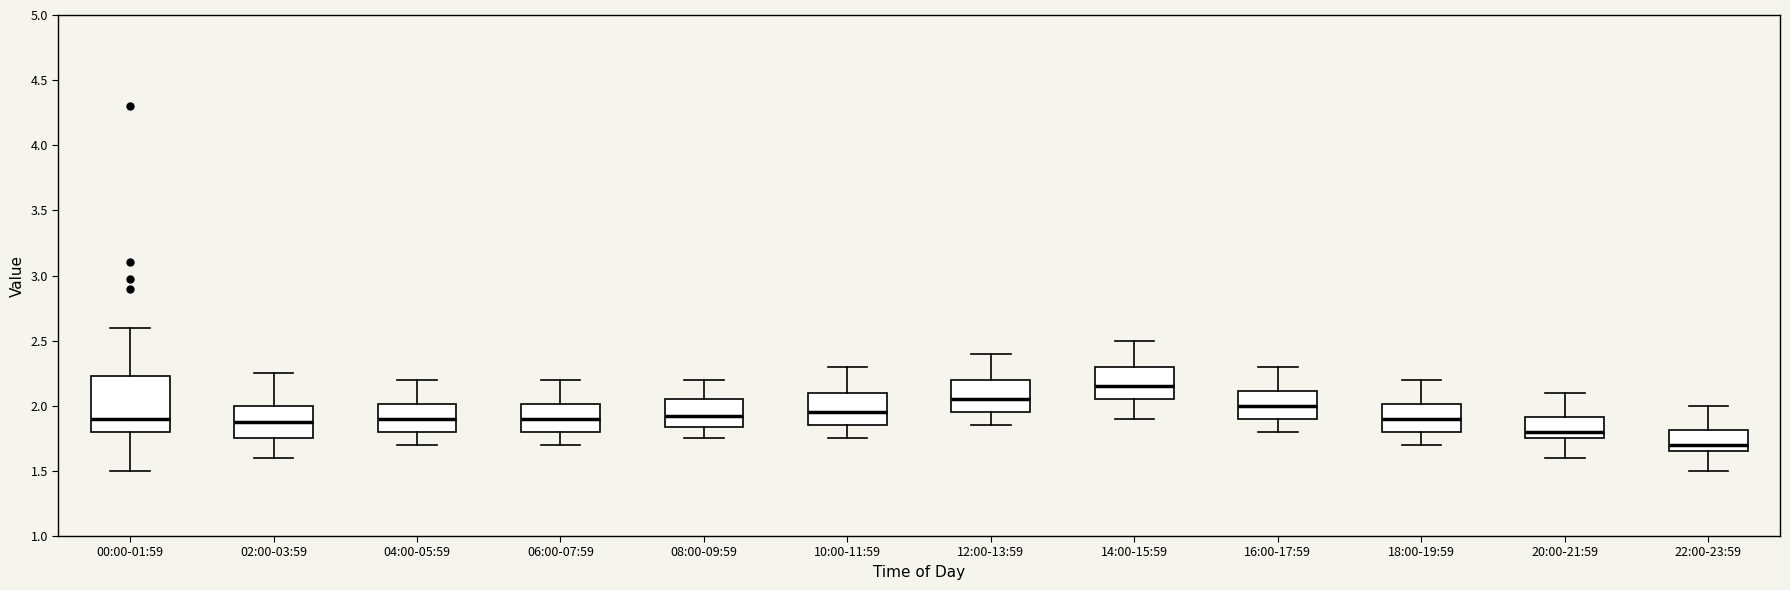

Reading left to right, read every box against the y-axis: the position of its median line, the range the box covers, and the ends of its whiskers. The values are not printed on the chart, so give them approximately, as read against the axis.

00:00-01:59: median 1.90, box 1.80 to 2.25, whiskers 1.50 to 2.60
02:00-03:59: median 1.90, box 1.75 to 2.00, whiskers 1.60 to 2.25
04:00-05:59: median 1.90, box 1.80 to 2.00, whiskers 1.70 to 2.20
06:00-07:59: median 1.90, box 1.80 to 2.00, whiskers 1.70 to 2.20
08:00-09:59: median 1.95, box 1.85 to 2.05, whiskers 1.75 to 2.20
10:00-11:59: median 1.95, box 1.85 to 2.10, whiskers 1.75 to 2.30
12:00-13:59: median 2.05, box 1.95 to 2.20, whiskers 1.85 to 2.40
14:00-15:59: median 2.15, box 2.05 to 2.30, whiskers 1.90 to 2.50
16:00-17:59: median 2.00, box 1.90 to 2.10, whiskers 1.80 to 2.30
18:00-19:59: median 1.90, box 1.80 to 2.00, whiskers 1.70 to 2.20
20:00-21:59: median 1.80, box 1.75 to 1.90, whiskers 1.60 to 2.10
22:00-23:59: median 1.70, box 1.65 to 1.80, whiskers 1.50 to 2.00